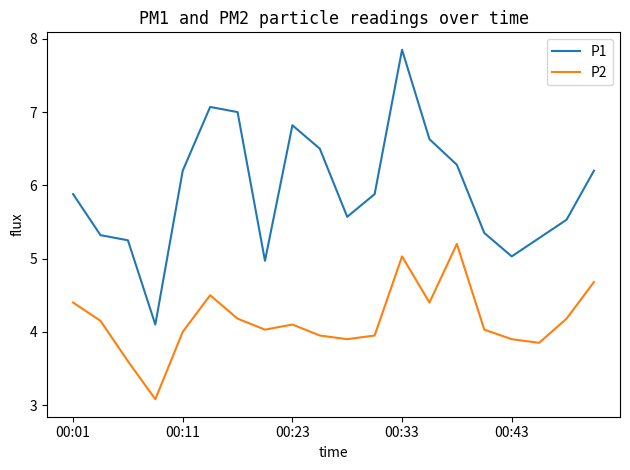

True or false: P2 and P1 cross at least once.

False